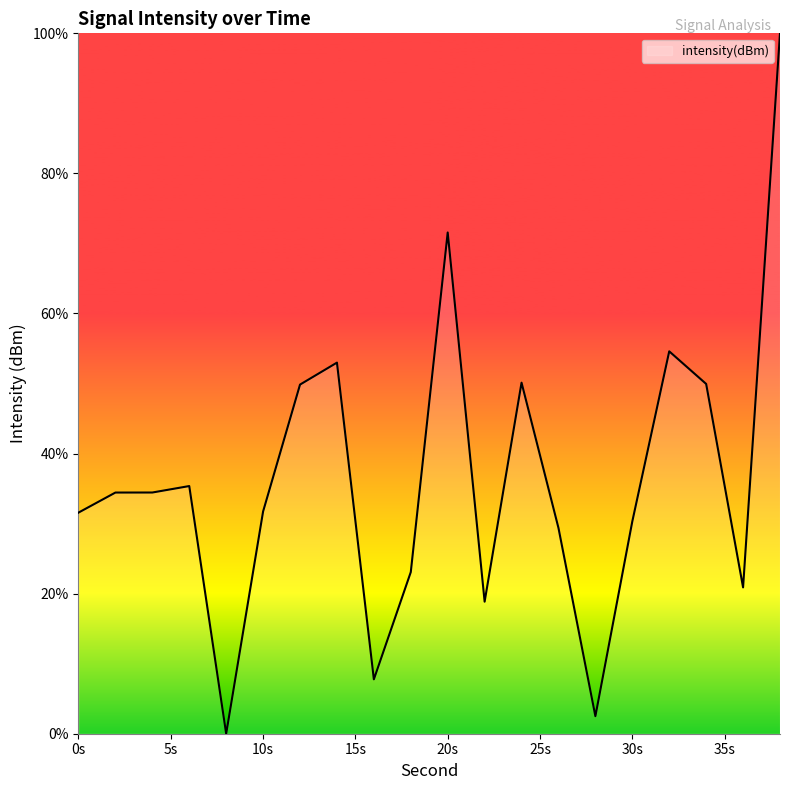

What is the greatest value displayed?

100.0